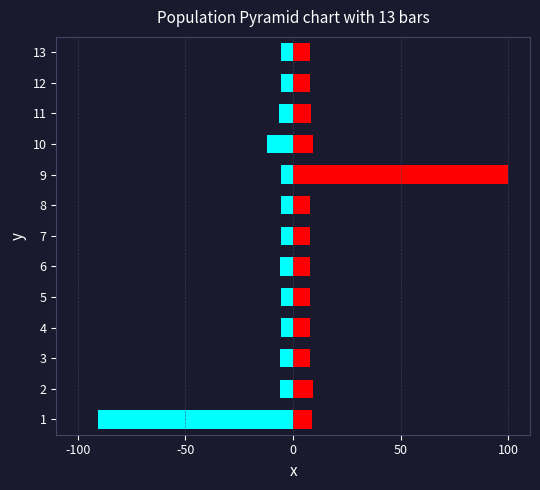

At which label does S2_seconds reach its minimum?

8